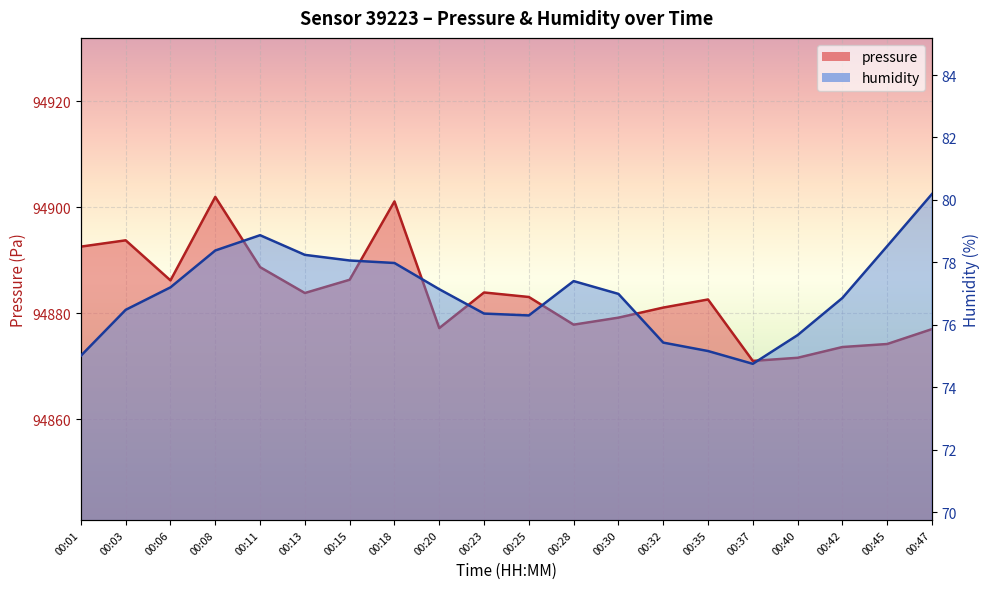

What is the smallest value displayed?

74.8